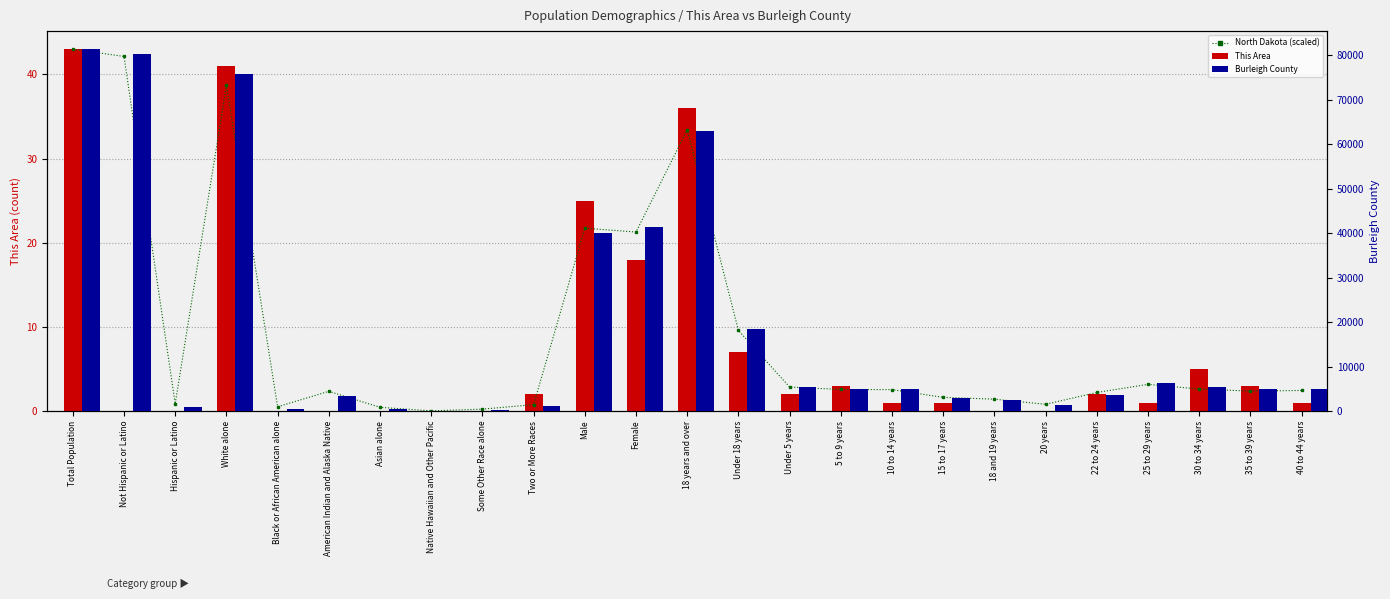

At which label does This Area first exceed 1?

Total Population